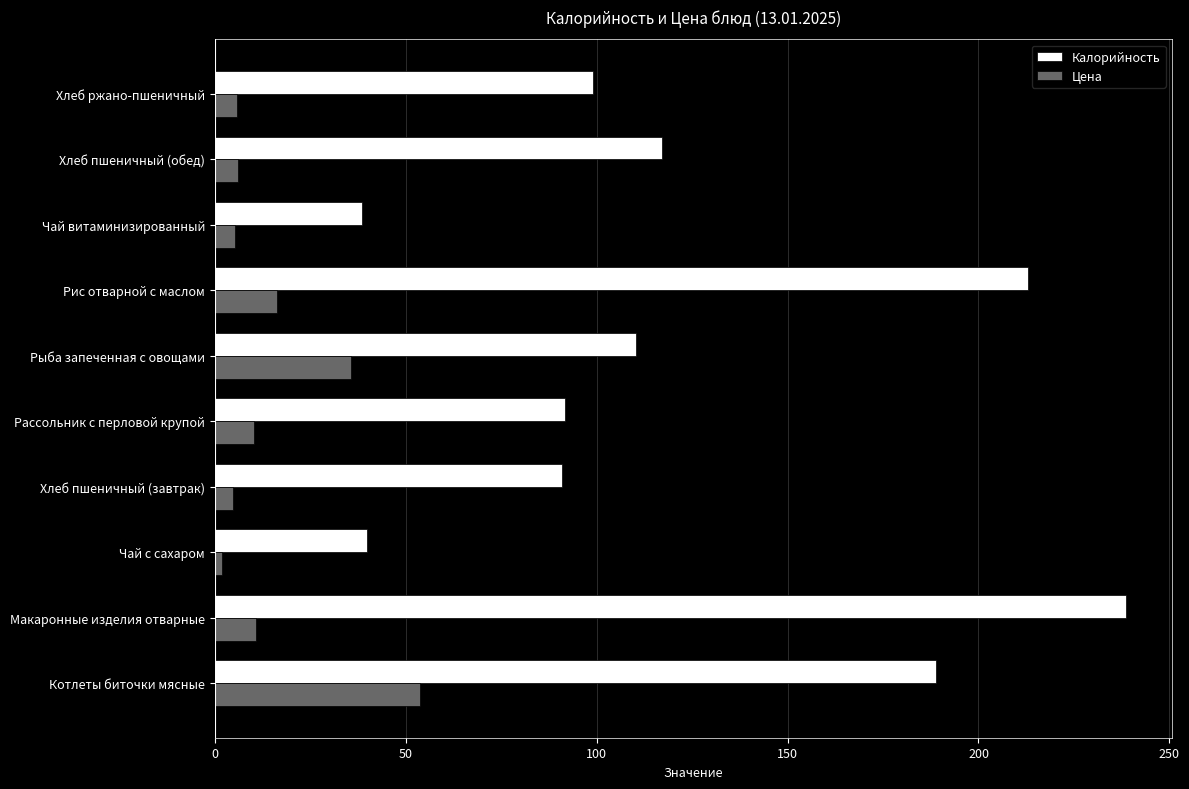

Which series has the widest spread of values?

Калорийность